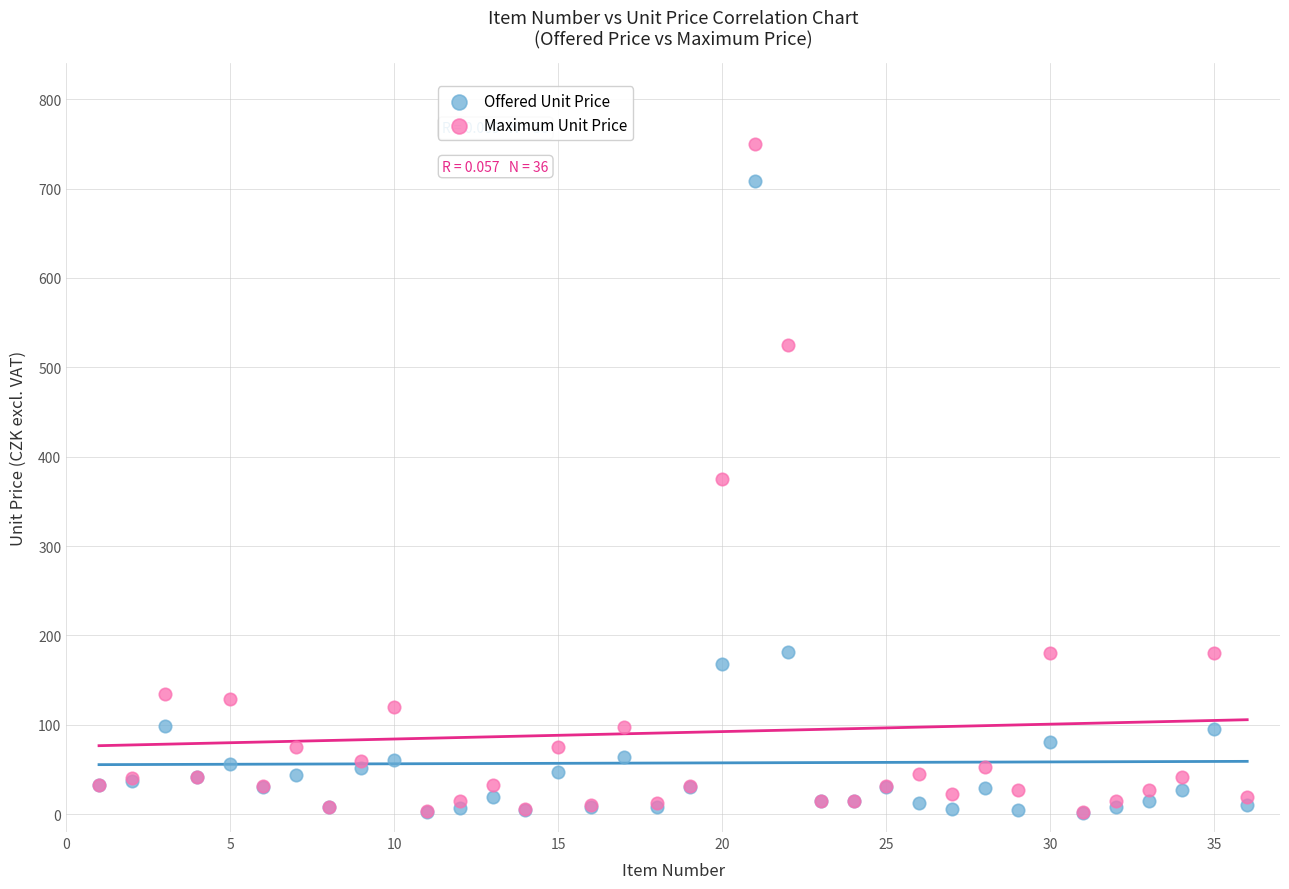

In the Offered Unit Price series, what Y value is closest to 355?

181.5